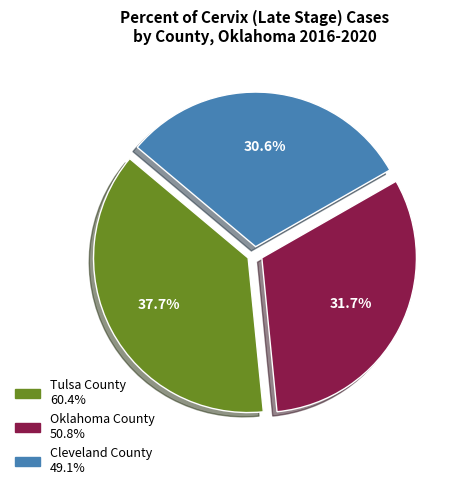

Count the number of slices in the pie.

3